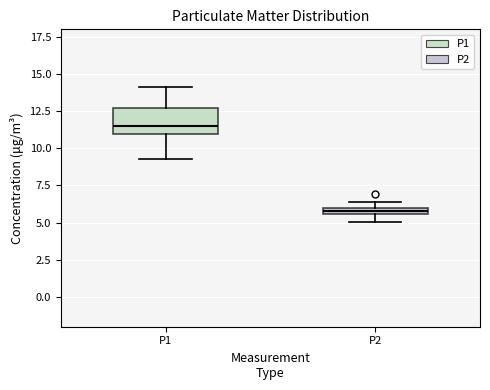

Where does the lower whisker of the box for P1 end on the y-axis? The values are not printed on the chart, so give them approximately, as read against the axis.

9.5